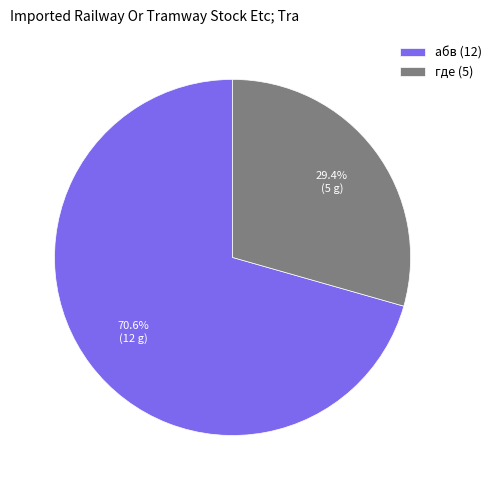

How many slices are in this pie chart?

2